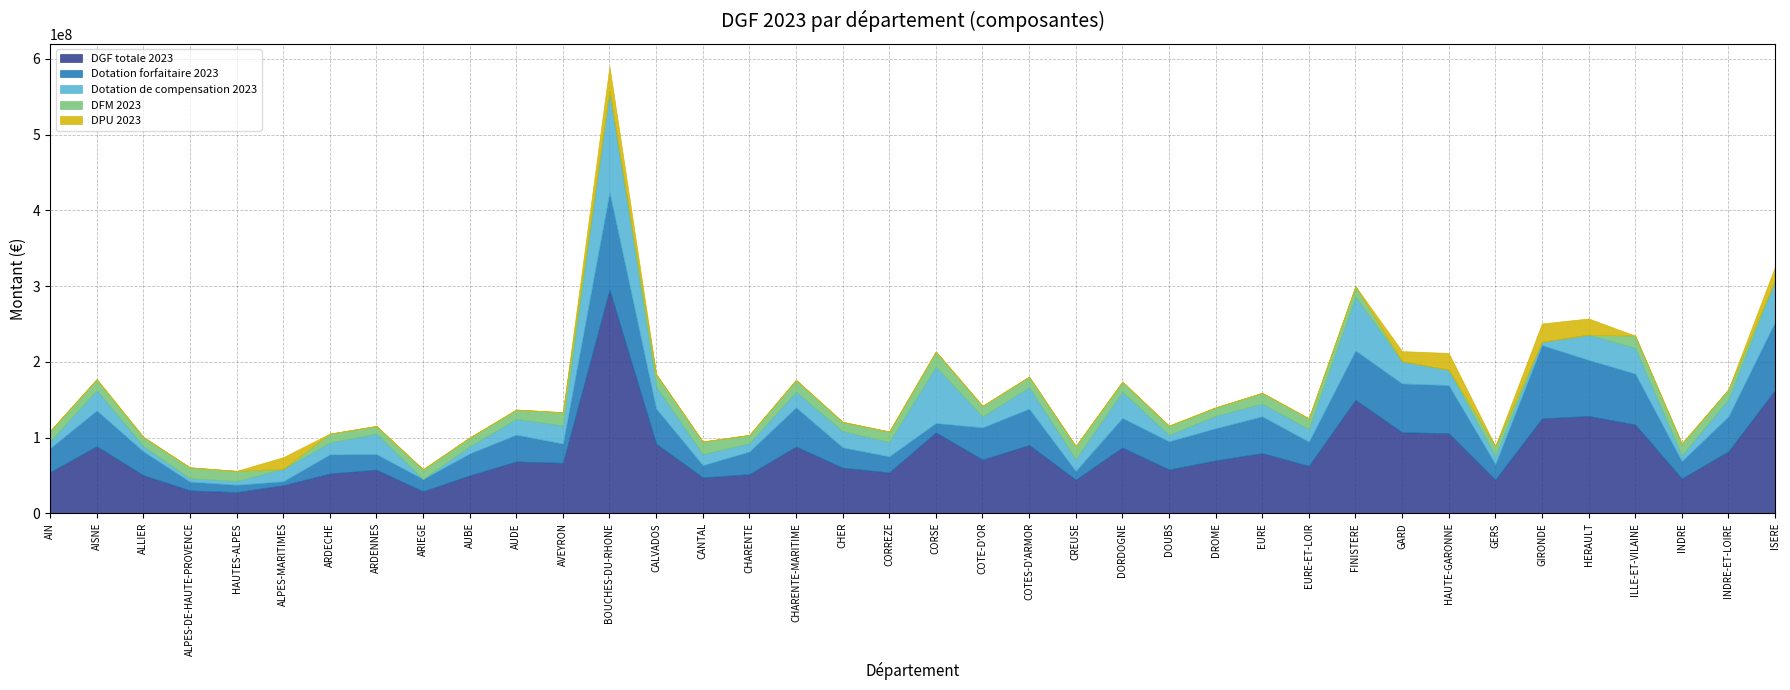

True or false: DGF totale 2023 and Dotation forfaitaire 2023 cross at least once.

False